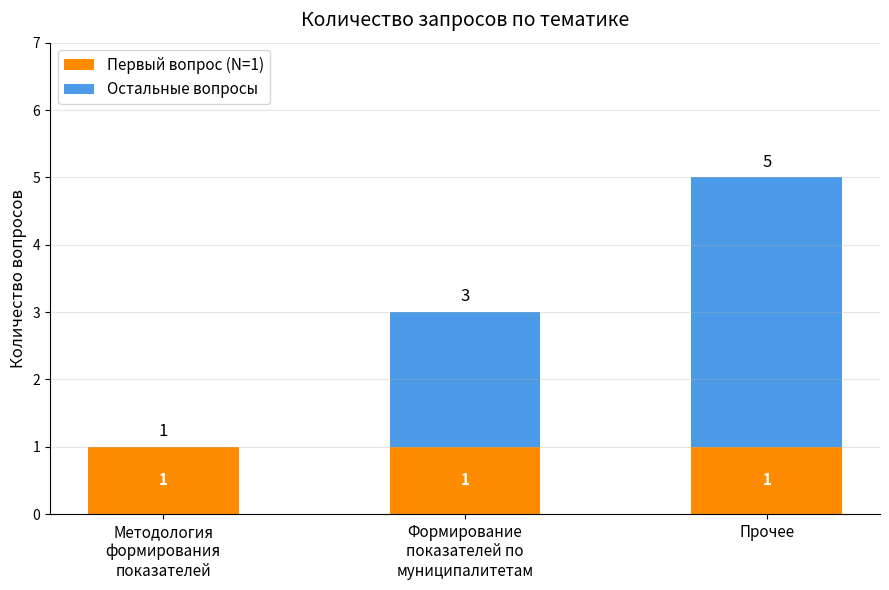

At which category is the sum across all series the highest?

Прочее